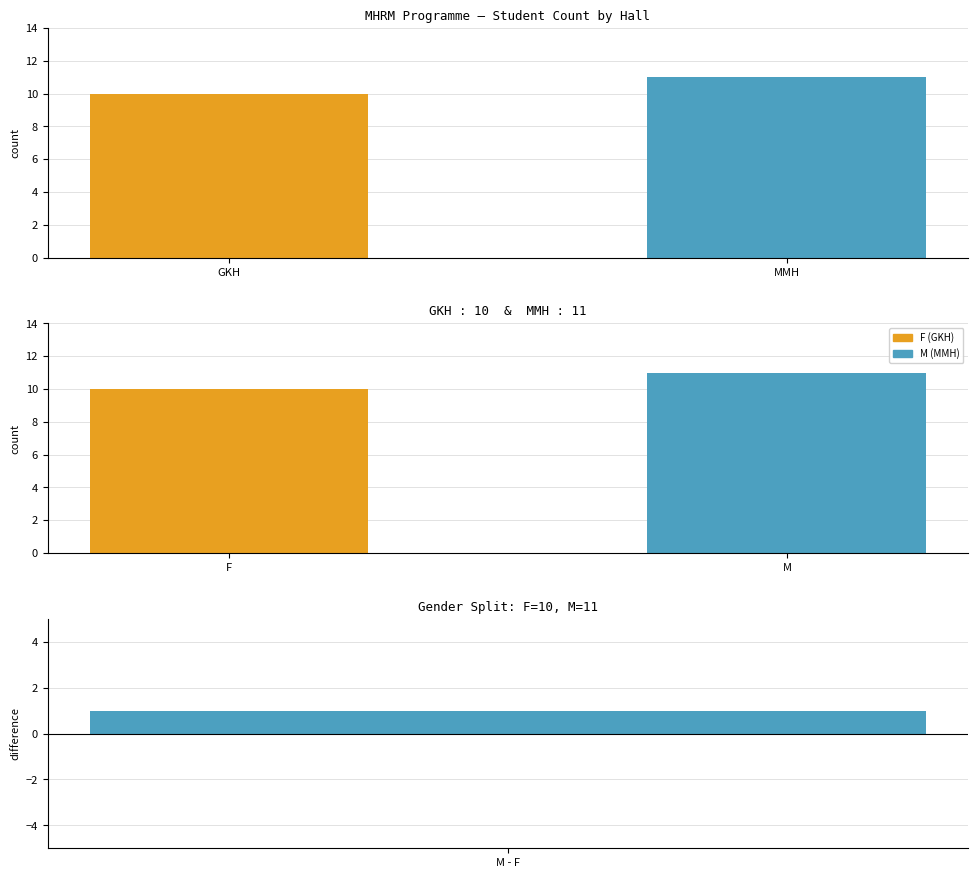

What is the difference between the maximum and minimum values?

1